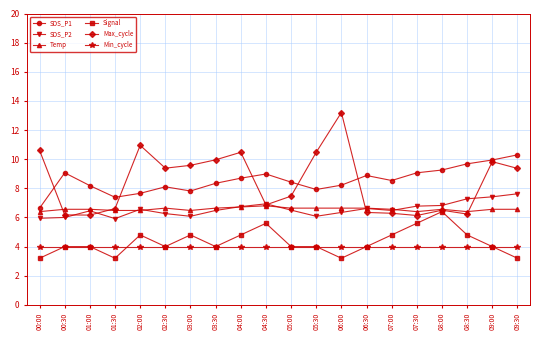

What are all the series names shown in the legend?

SDS_P1, SDS_P2, Temp, Signal, Max_cycle, Min_cycle